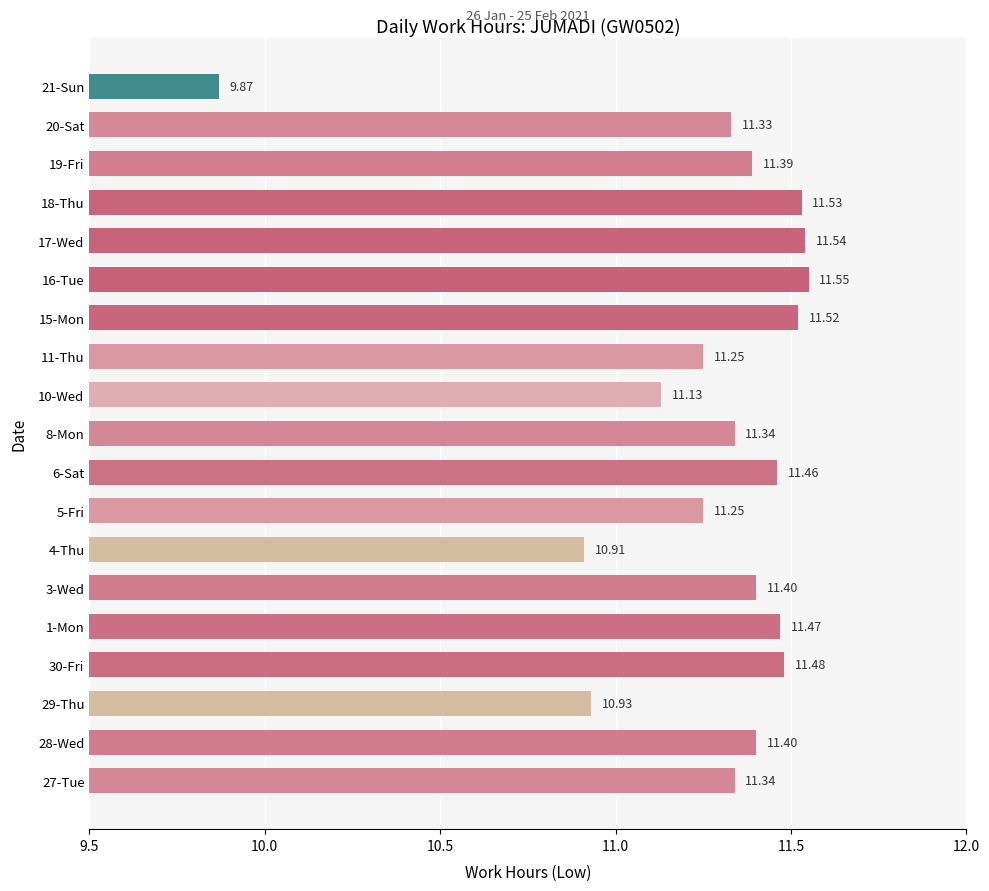

What is the average value?

11.3